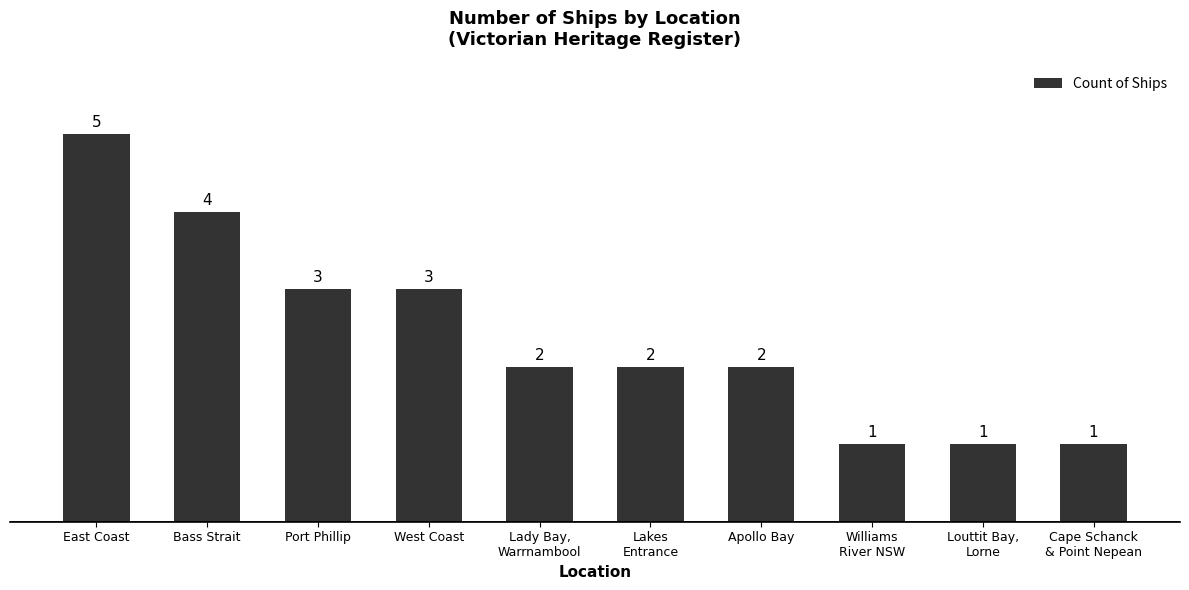

What is the label of the 7th bar from the right?

West Coast